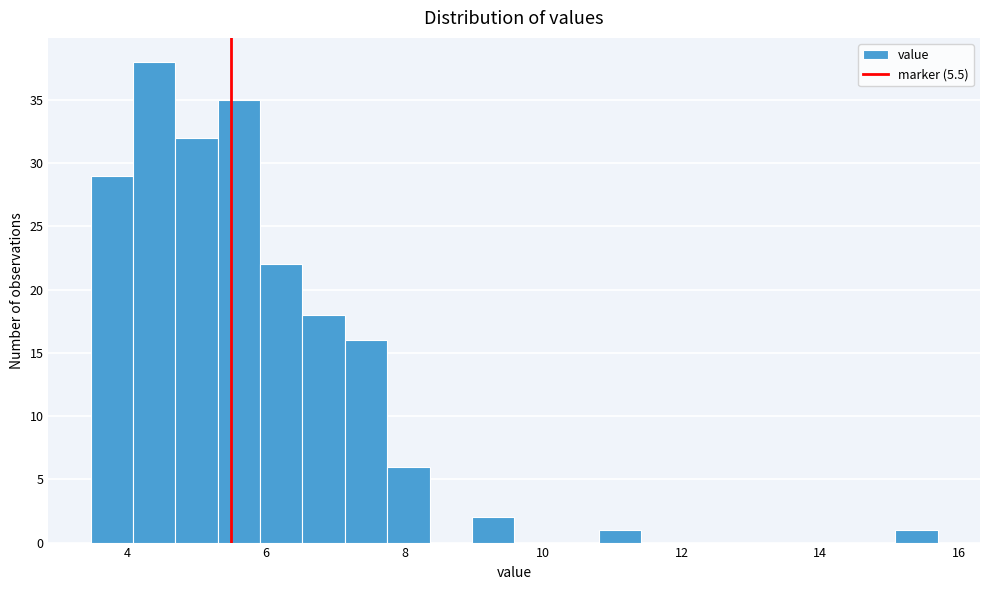

Around what value on the x-axis is the tallest bar? Give the approximate position of its centre, as read against the axis.

4.4